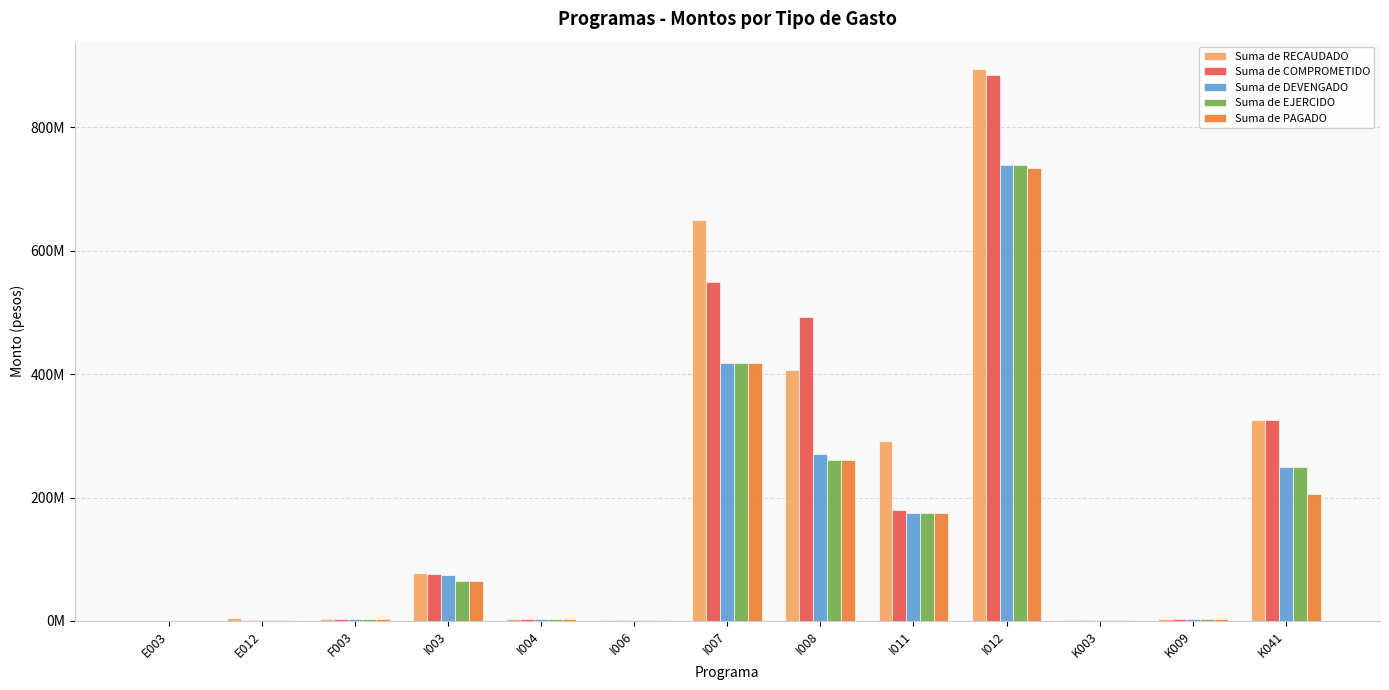

The value of Suma de RECAUDADO at E003 is 644811.8. True or false?

True